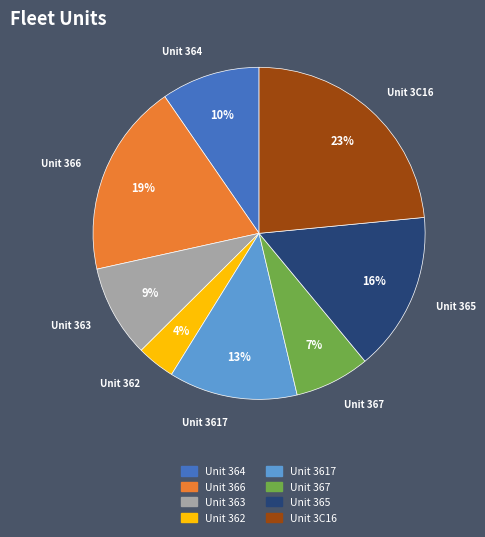

Is there any slice that represents more than half of the pie?

No